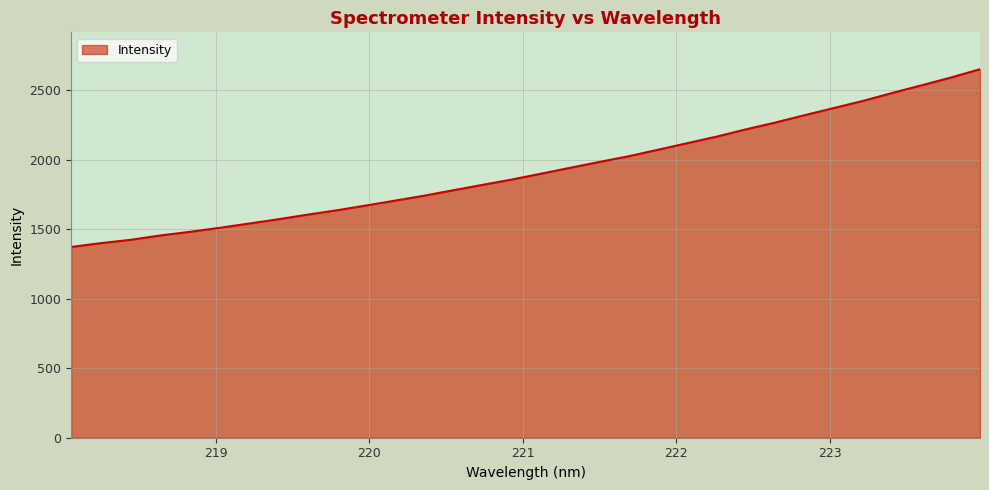

What is the minimum value shown in the chart?

1373.0